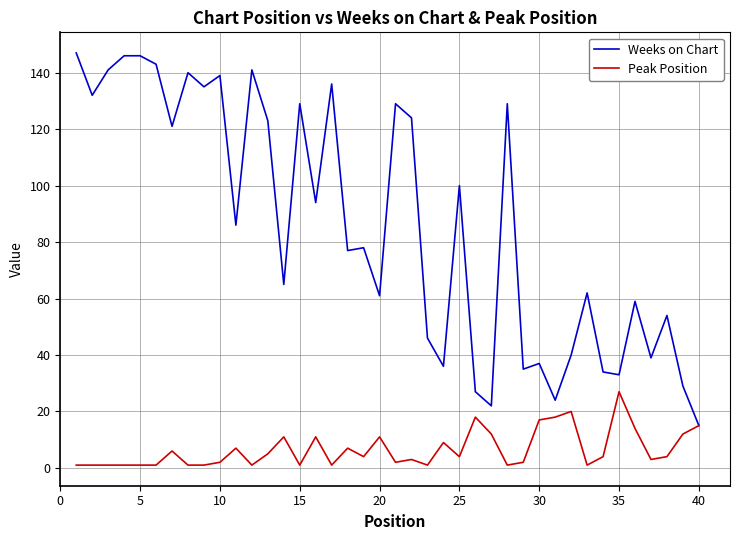

What is the maximum value for Weeks on Chart?

147